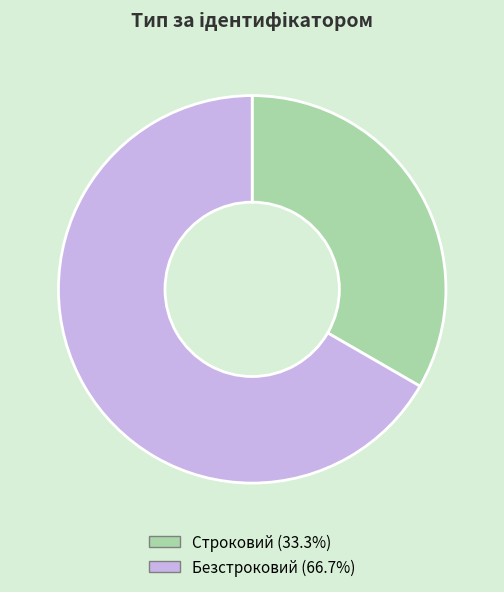

Does Строковий account for over 50% of the chart?

No